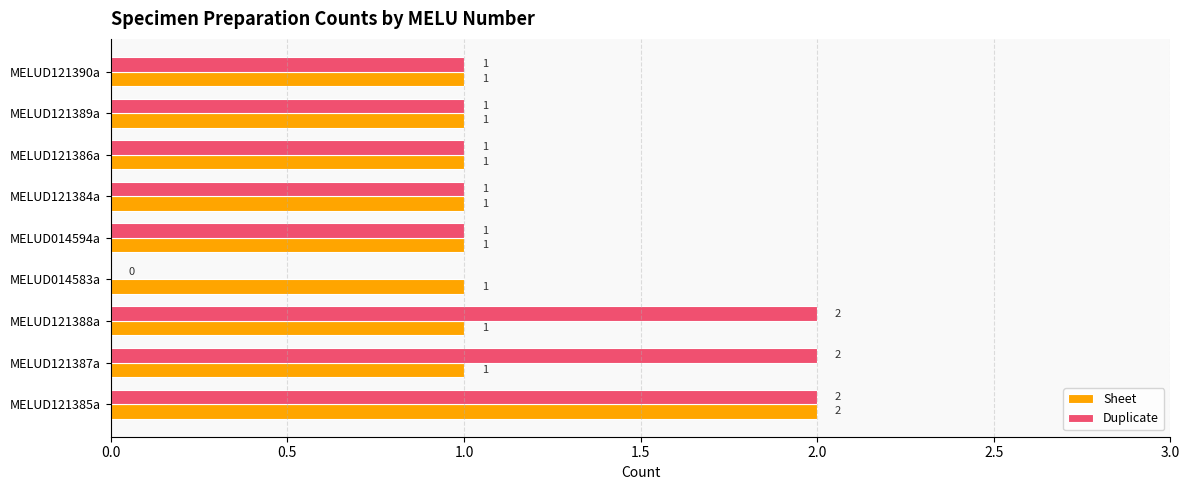

What is the sum of all Sheet values?

10